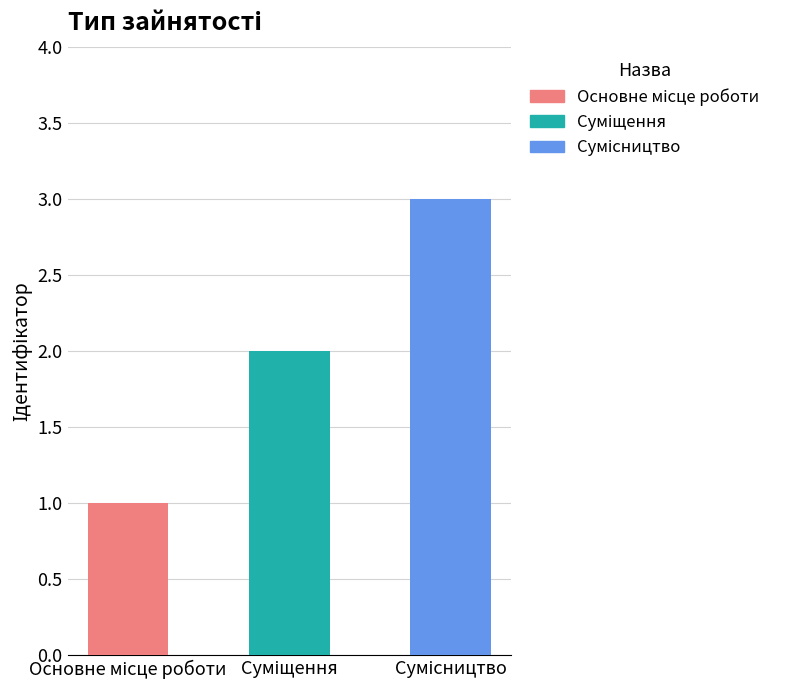

What is the smallest value displayed?

1